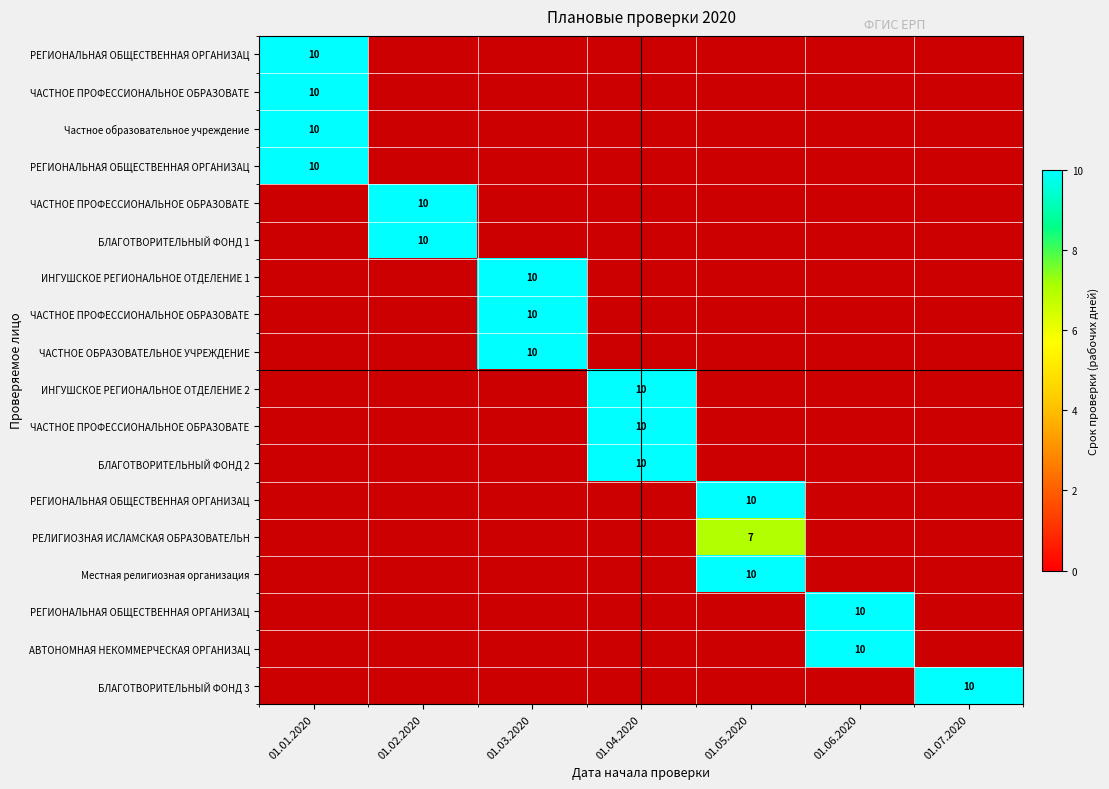

How many distinct data groups are displayed?

18